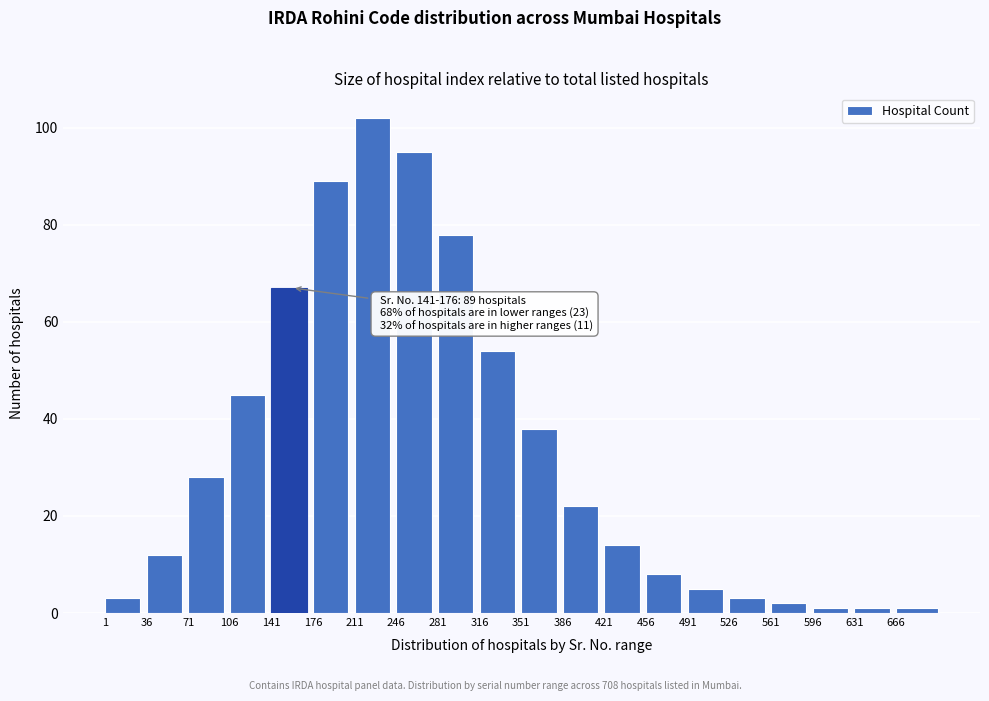

Reading left to right, extract all data points from this chart.

1=3	36=12	71=28	106=45	141=67	176=89	211=102	246=95	281=78	316=54	351=38	386=22	421=14	456=8	491=5	526=3	561=2	596=1	631=1	666=1